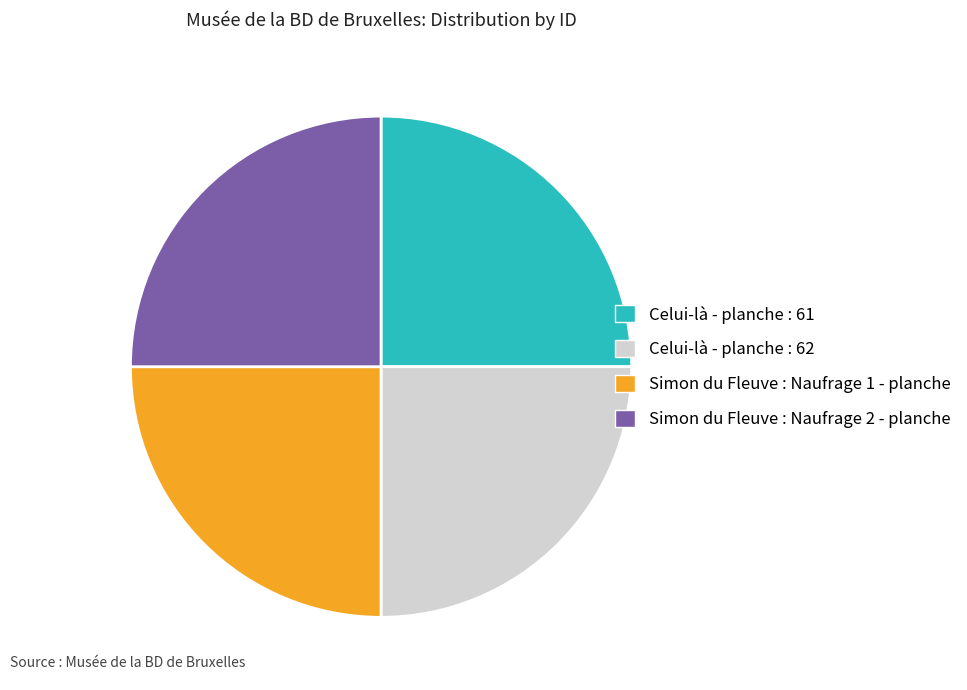

True or false: Celui-là - planche : 62 accounts for 16% of the total.

False